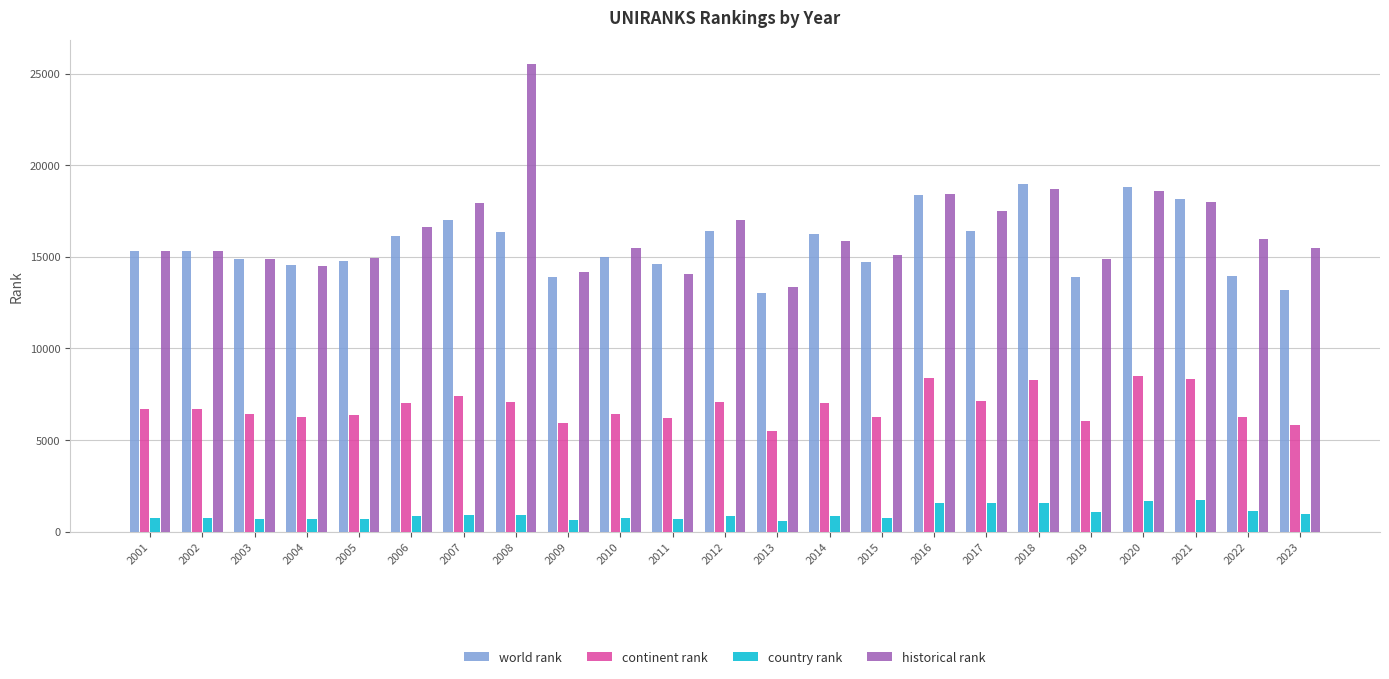

Does the chart contain stacked bars?

No